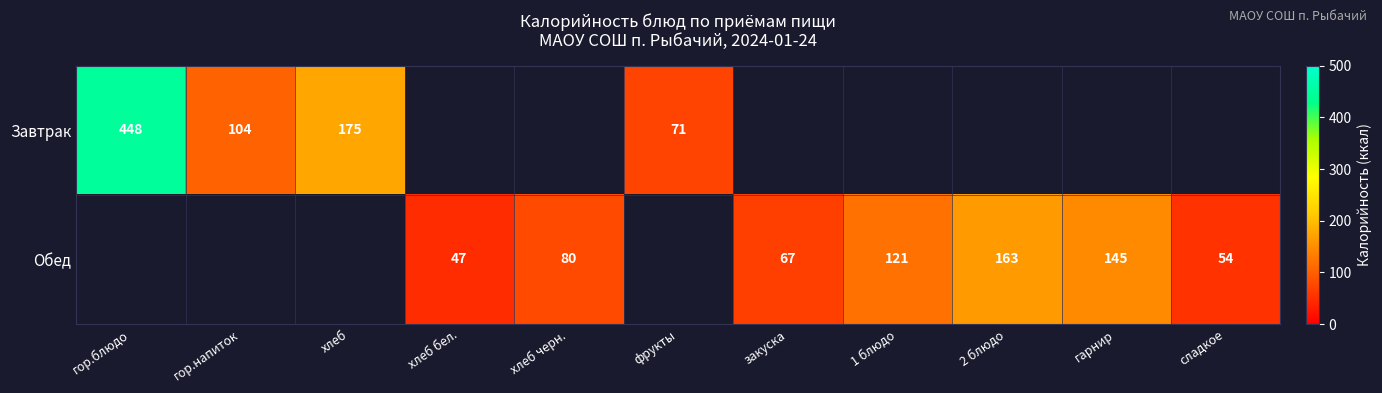

Between фрукты and 2 блюдо, which is larger?

2 блюдо